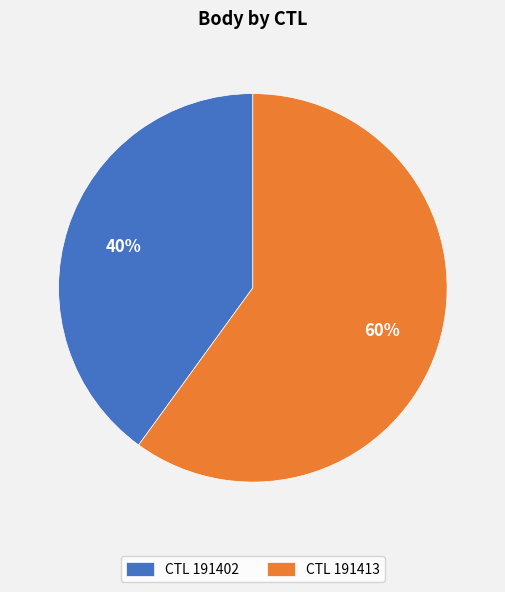

Rank the categories by value from highest to lowest.

CTL 191413, CTL 191402